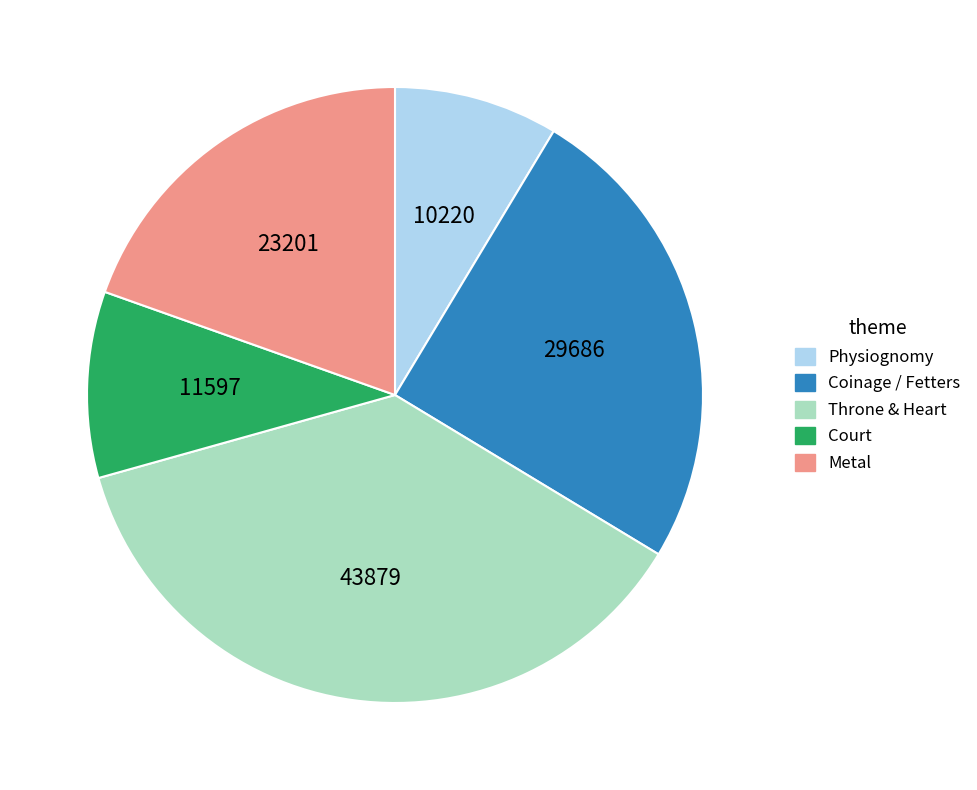

Is there a majority slice in this chart?

No